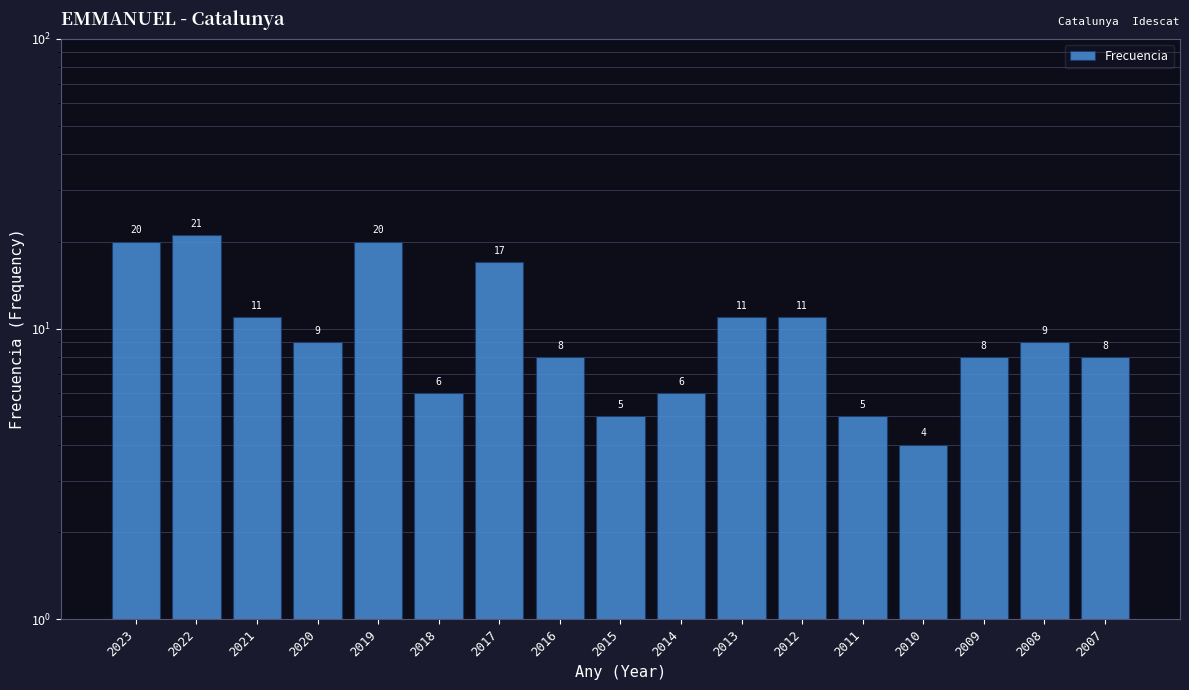

What is the greatest value displayed?

21